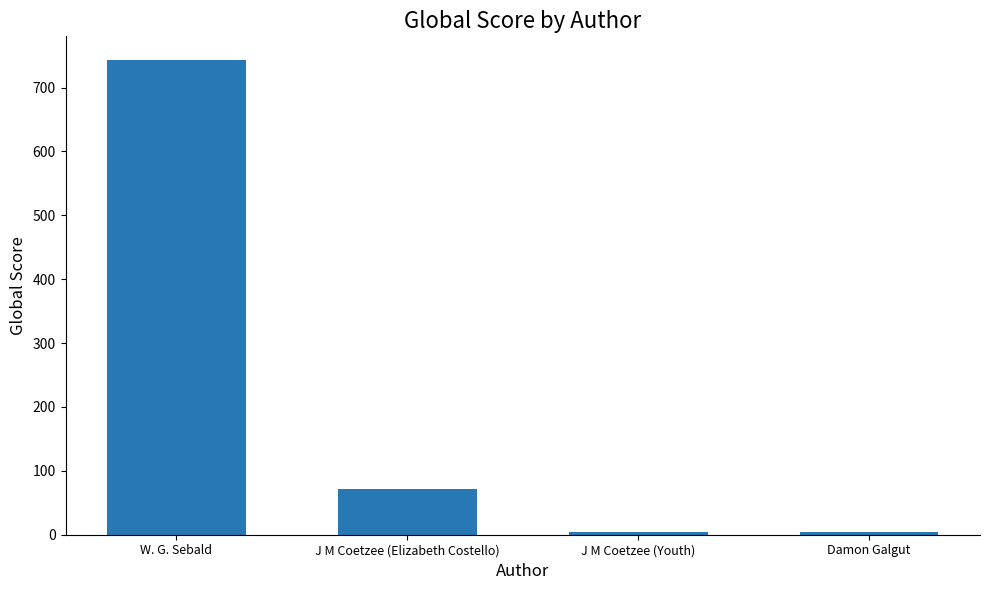

How many values are below 71?

2